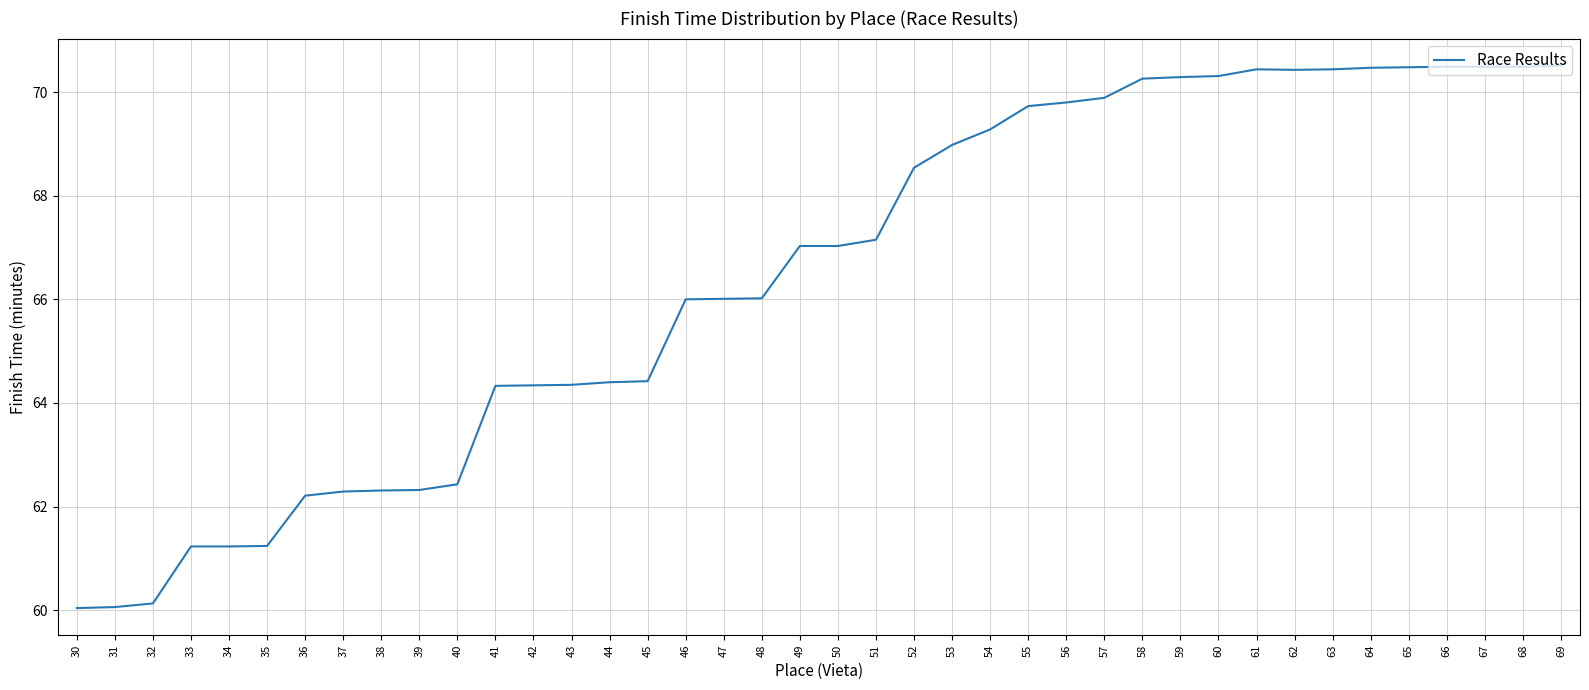

Between 38 and 30, which is larger?

38